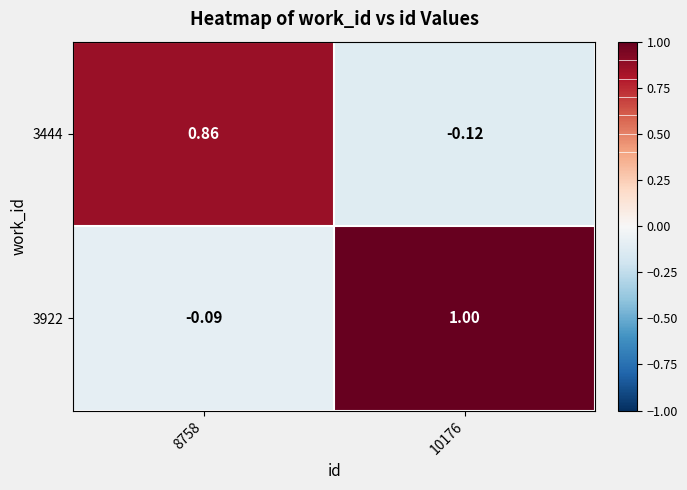

Reading left to right, transcribe all the data shown in this chart.

3444: 8758=0.9	10176=-0.1
3922: 8758=-0.1	10176=1.0